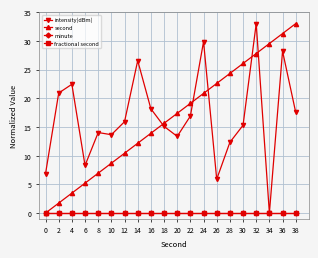

The value of minute at 8 is 0.0. True or false?

True